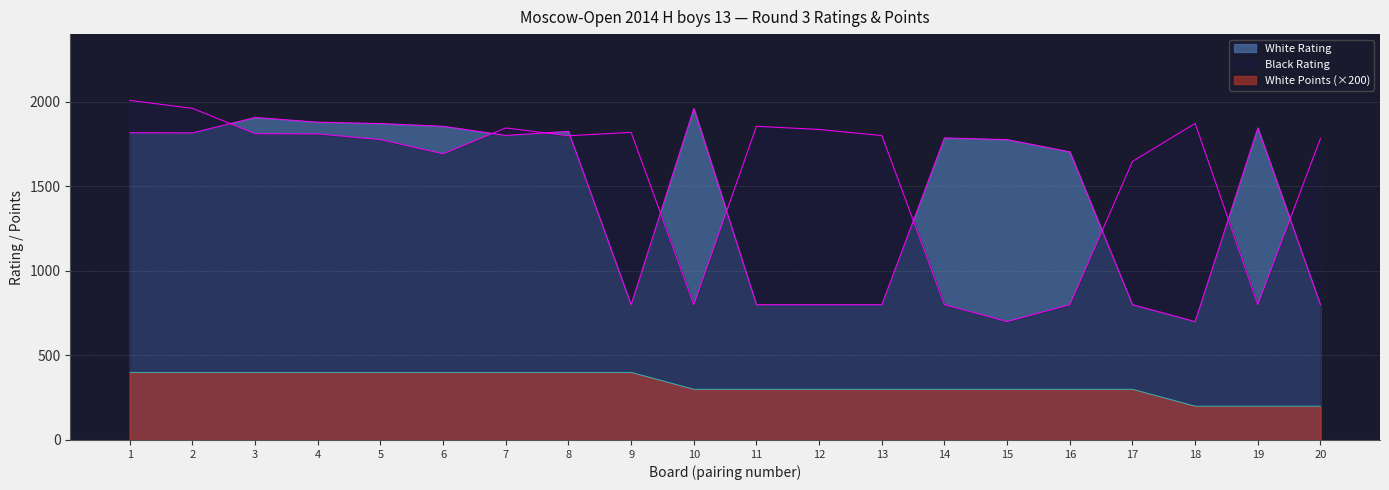

In Black Rating, how many points are lower than both neighbors (excluding endpoints)?

5